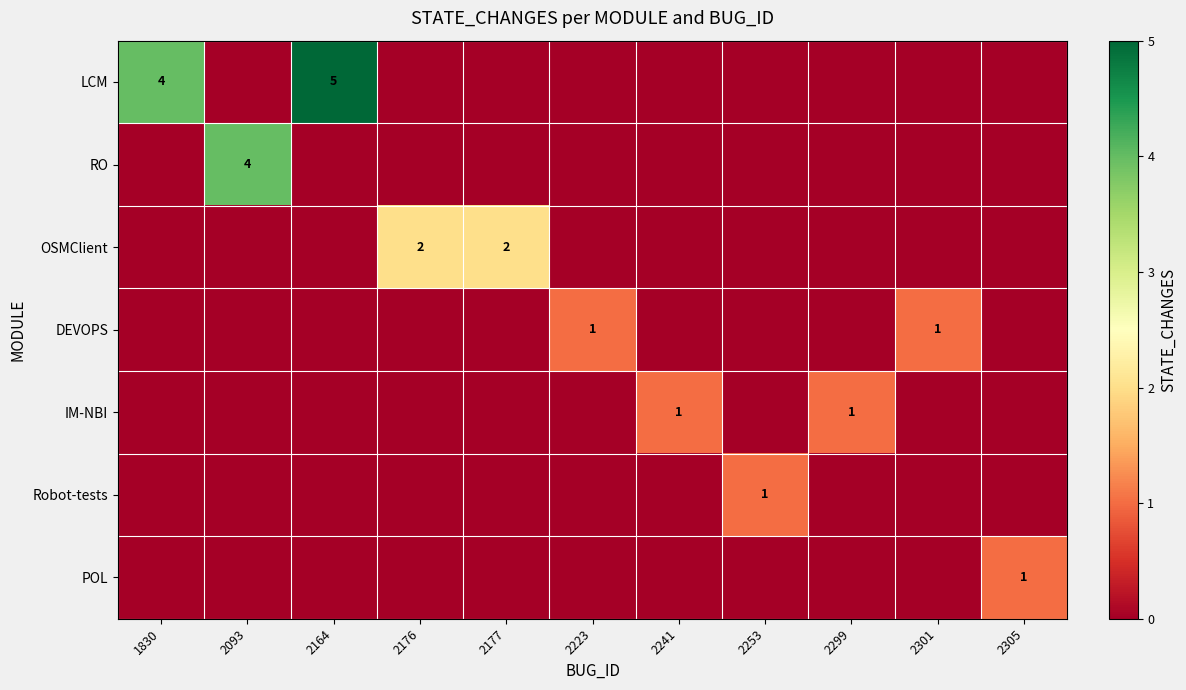

At which category is the sum across all series the highest?

2164